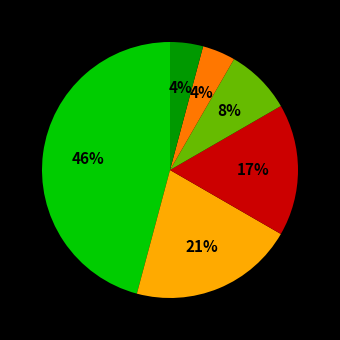

To the nearest percent, what is the difference between the largest and smallest slice percentages?

42%